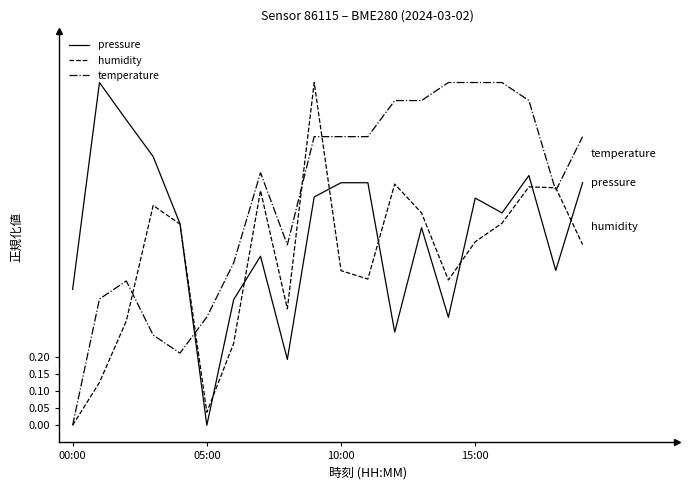

What is the highest value of the humidity series?

1.0